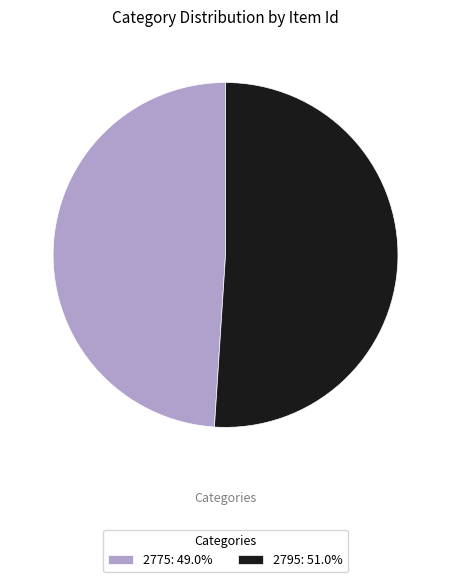

Is there any slice that represents more than half of the pie?

Yes